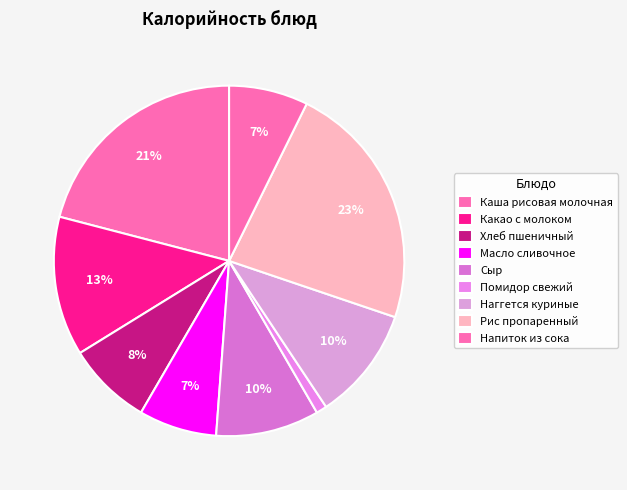

To the nearest percent, what is the combined percentage of Хлеб пшеничный and Какао с молоком?

21%